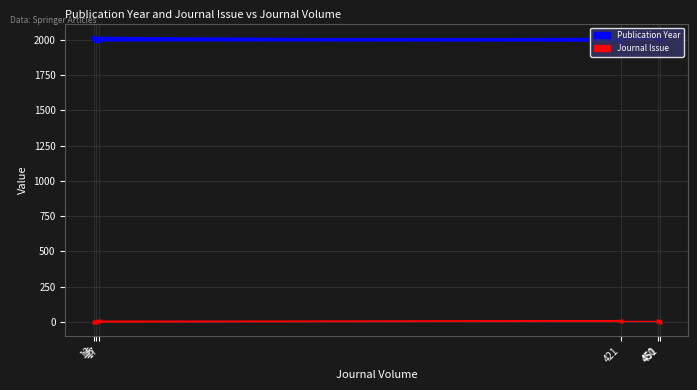

At which label does Journal Issue reach its peak?

421